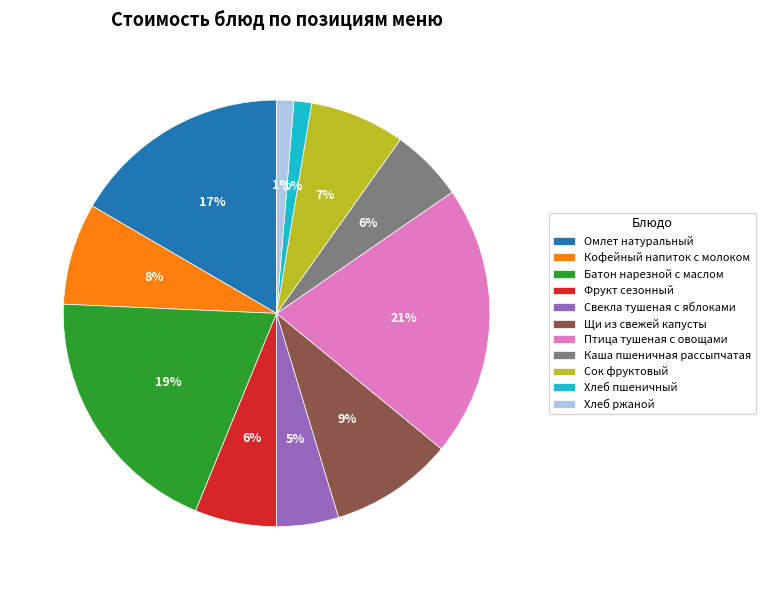

Which category has the biggest portion of the pie?

Птица тушеная с овощами